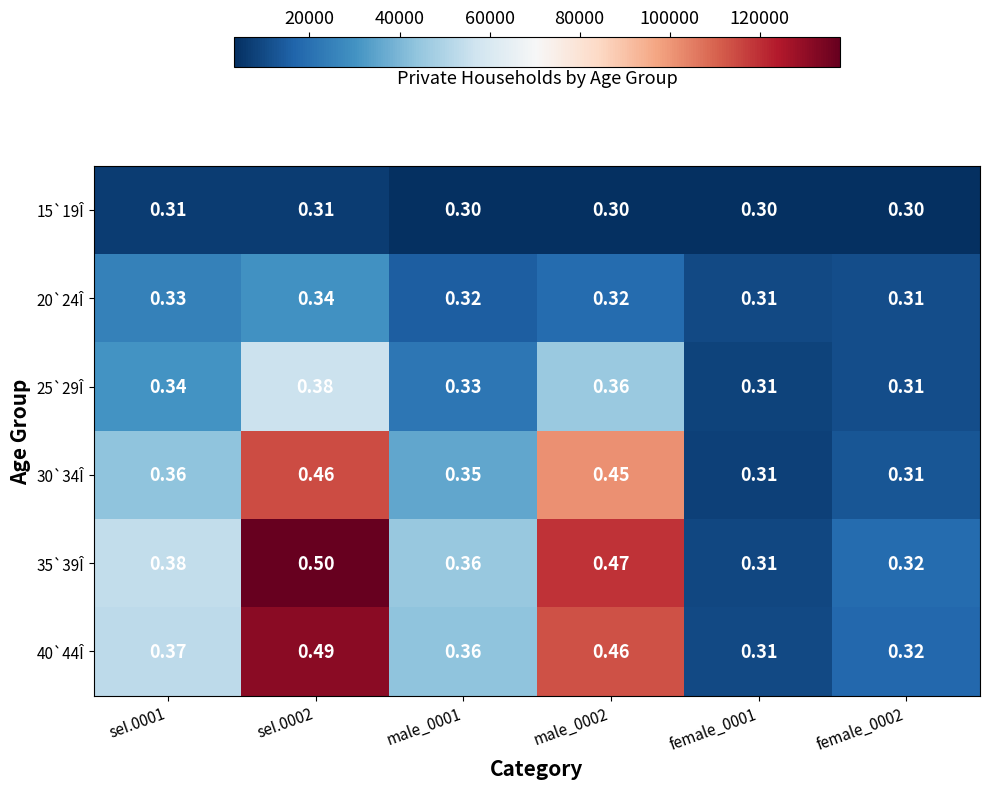

How many series are shown in this chart?

6